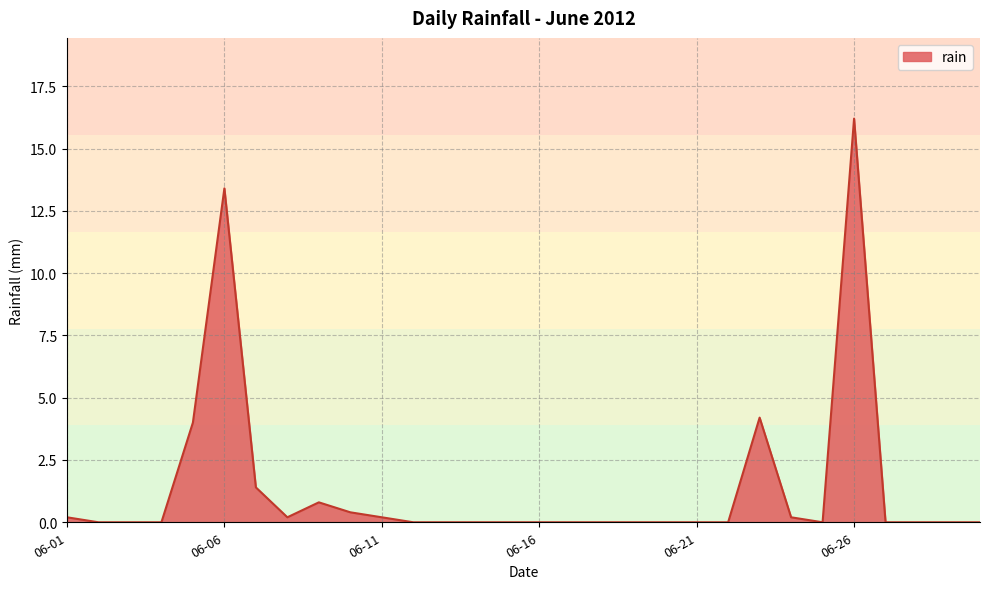

What is the difference between the maximum and minimum values?

16.2